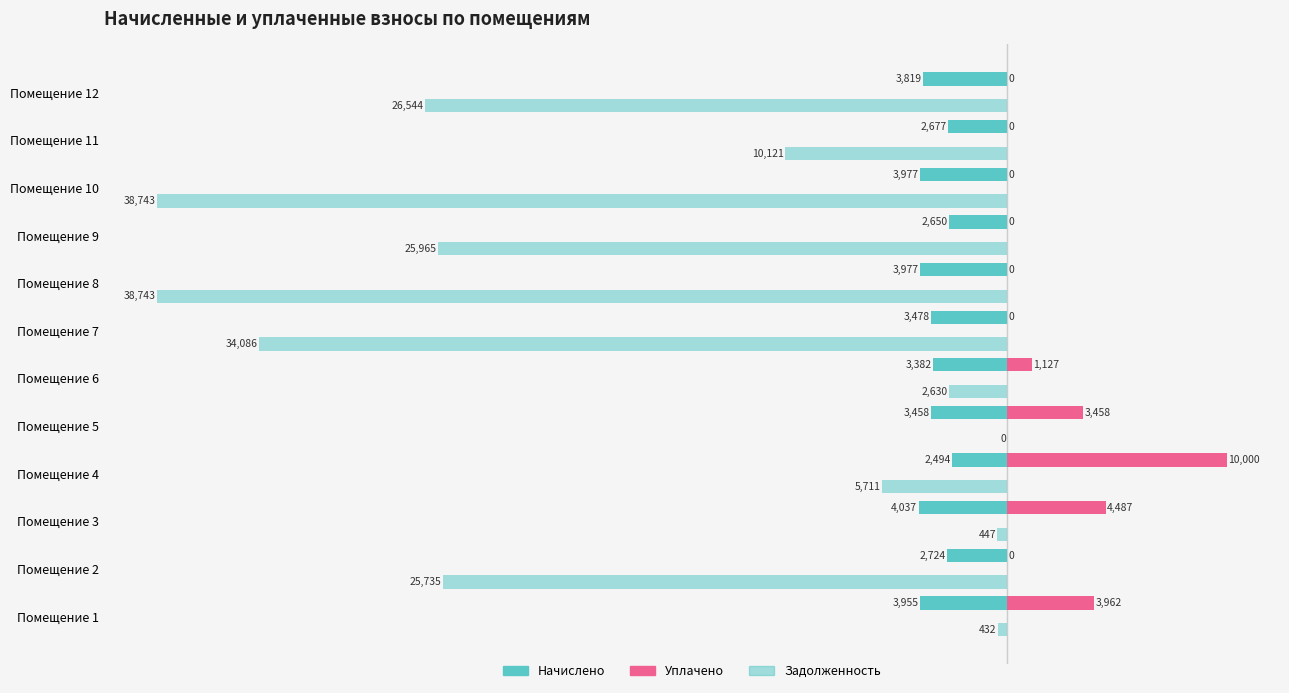

How many data points does each series have?

12